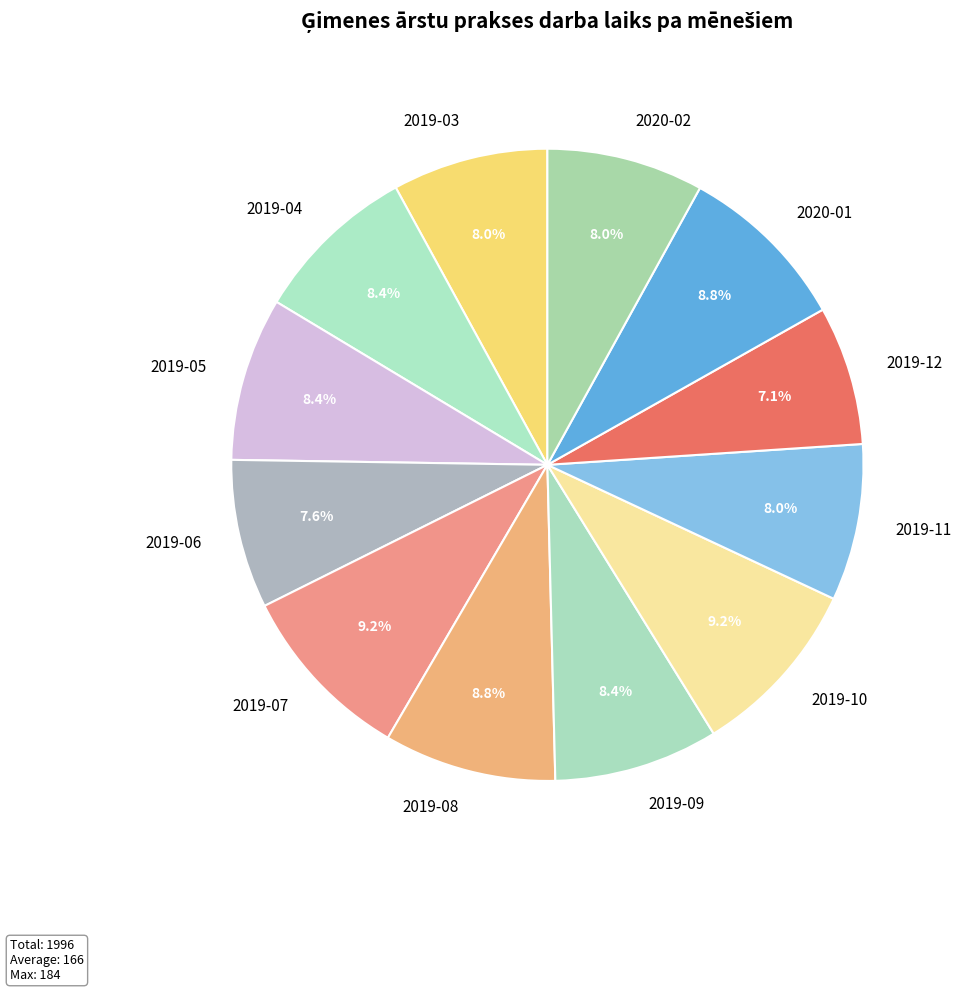

To the nearest percent, what percentage of the pie is 2019-06?

8%